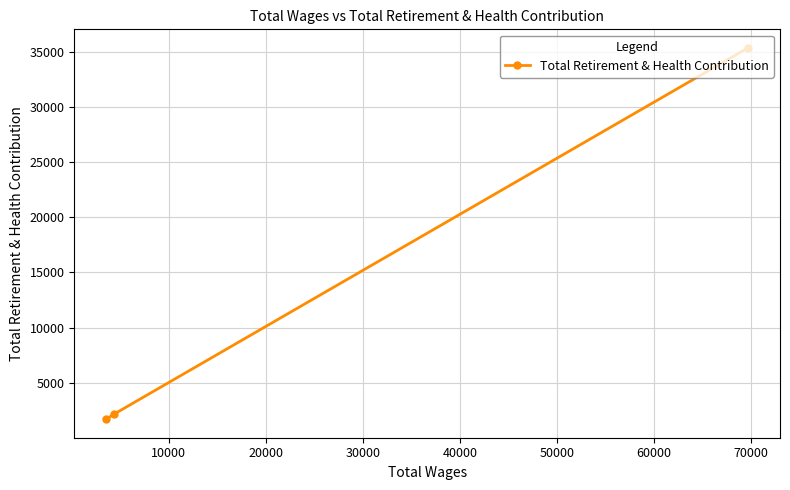

What is the value of the 1st point from the left?

1694